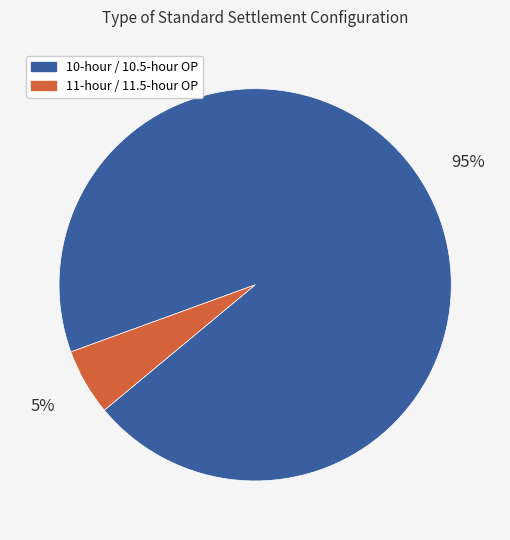

Which category has the biggest portion of the pie?

10-hour / 10.5-hour OP